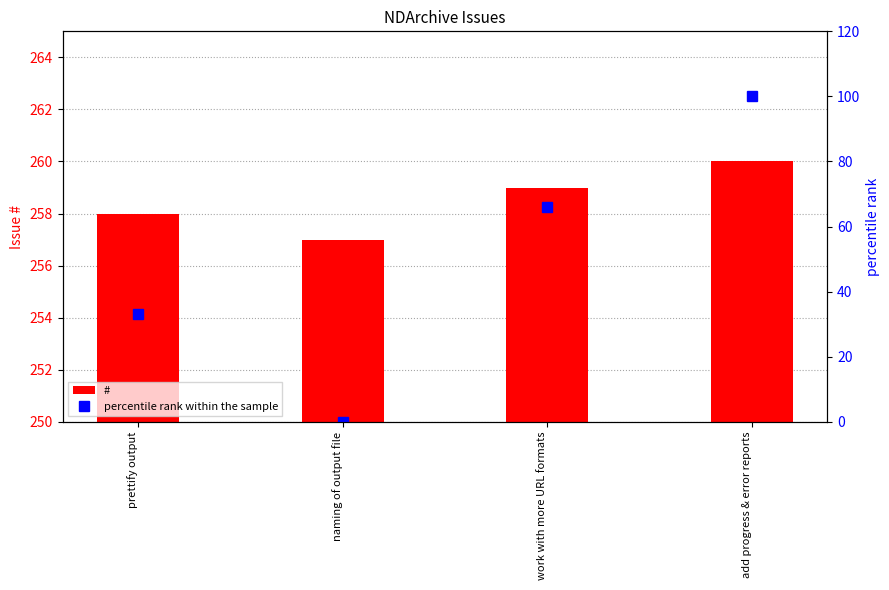

Which label corresponds to the largest value in the chart?

add progress & error reports